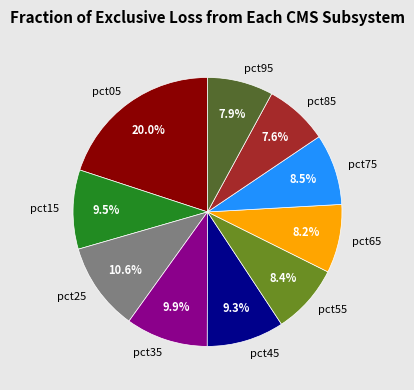

Is there a majority slice in this chart?

No